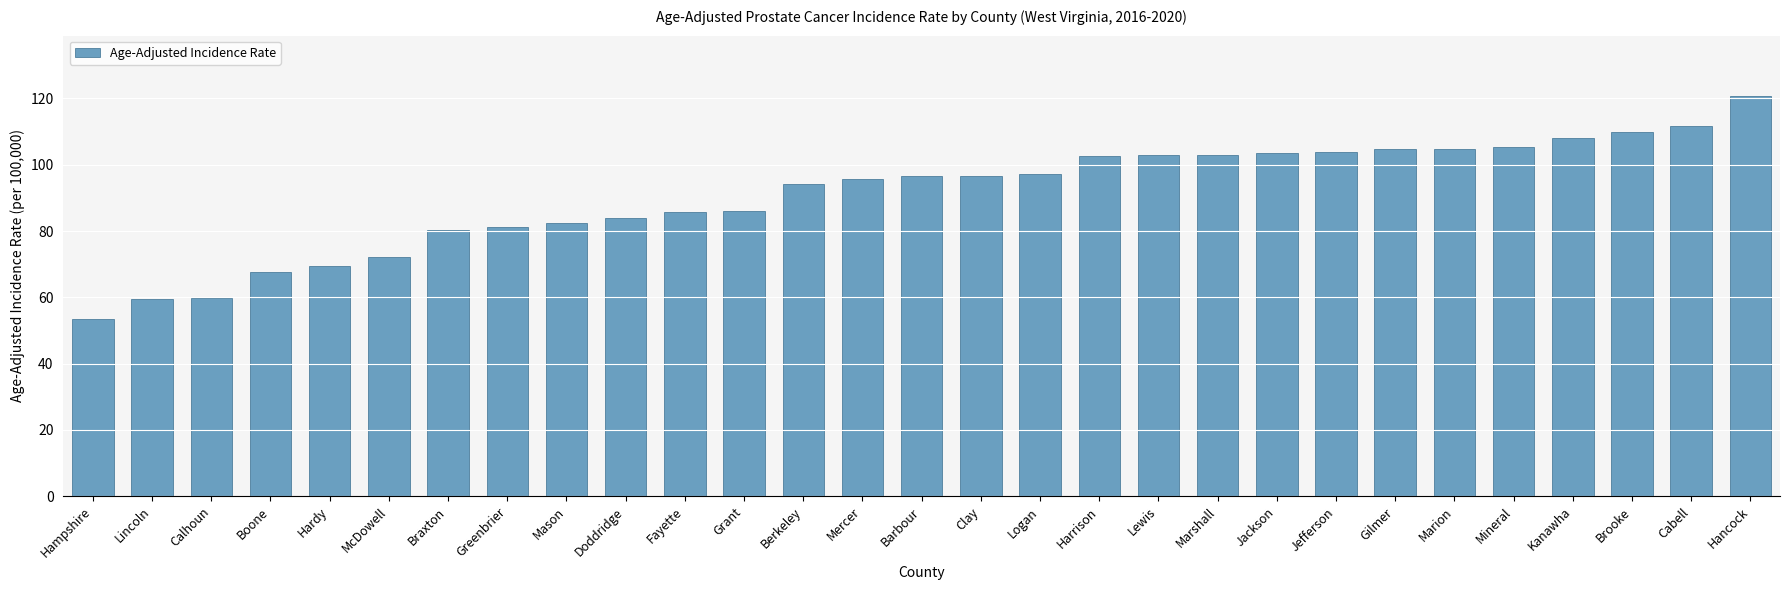

What is the sum of all values?

2643.4